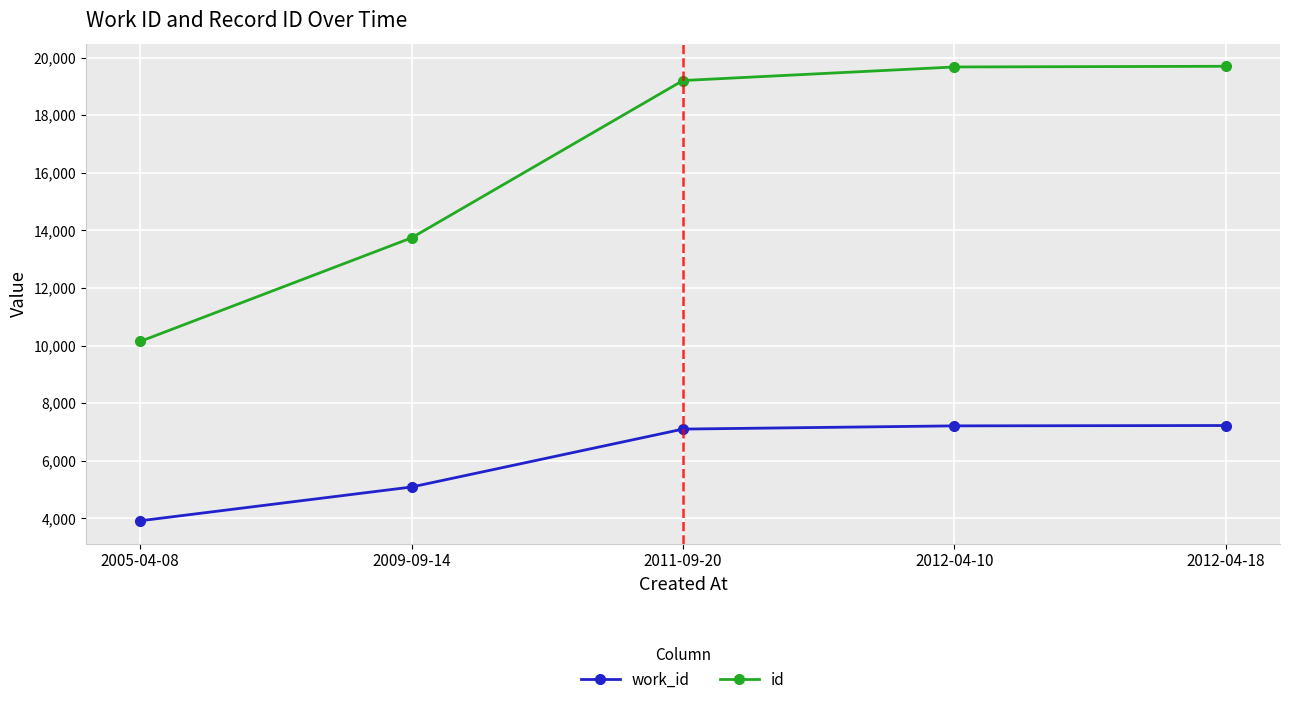

True or false: id and work_id intersect in this chart.

False